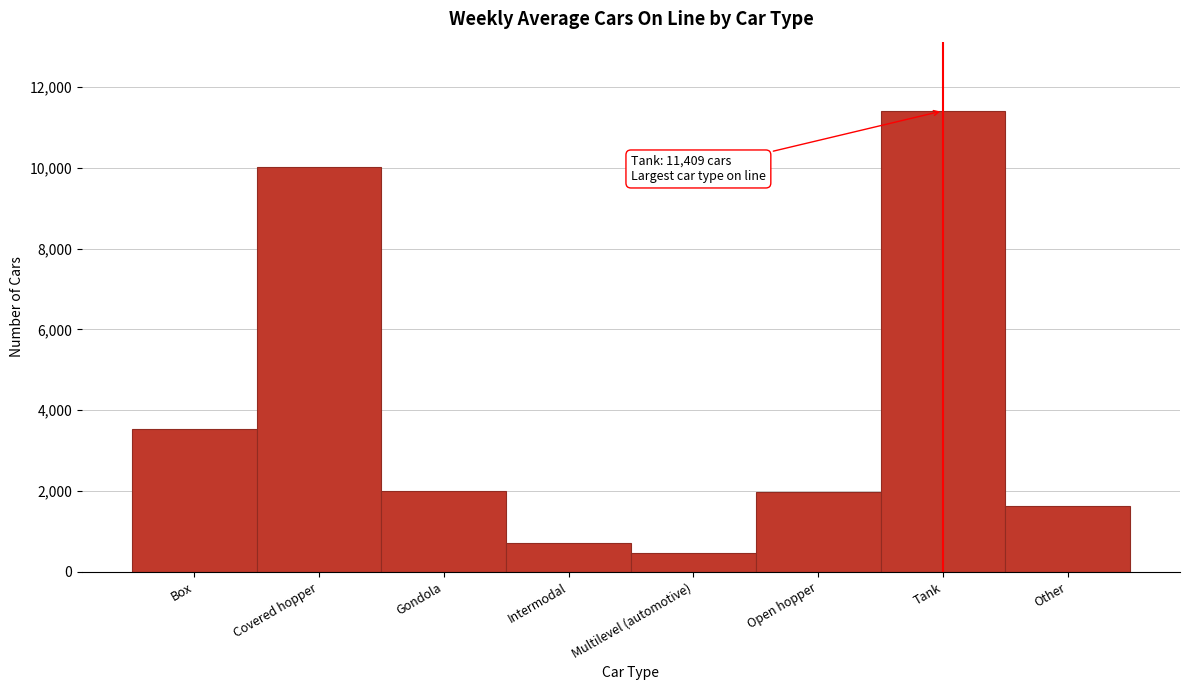

Where is the data nearest to the value 5936?

Box